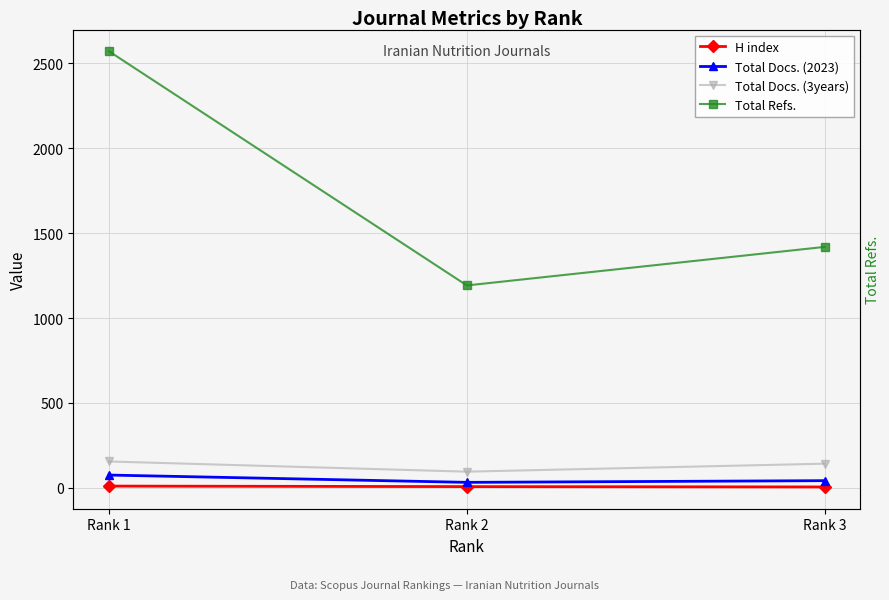

Is it true that Total Docs. (3years) equals 142 at Rank 3?

True